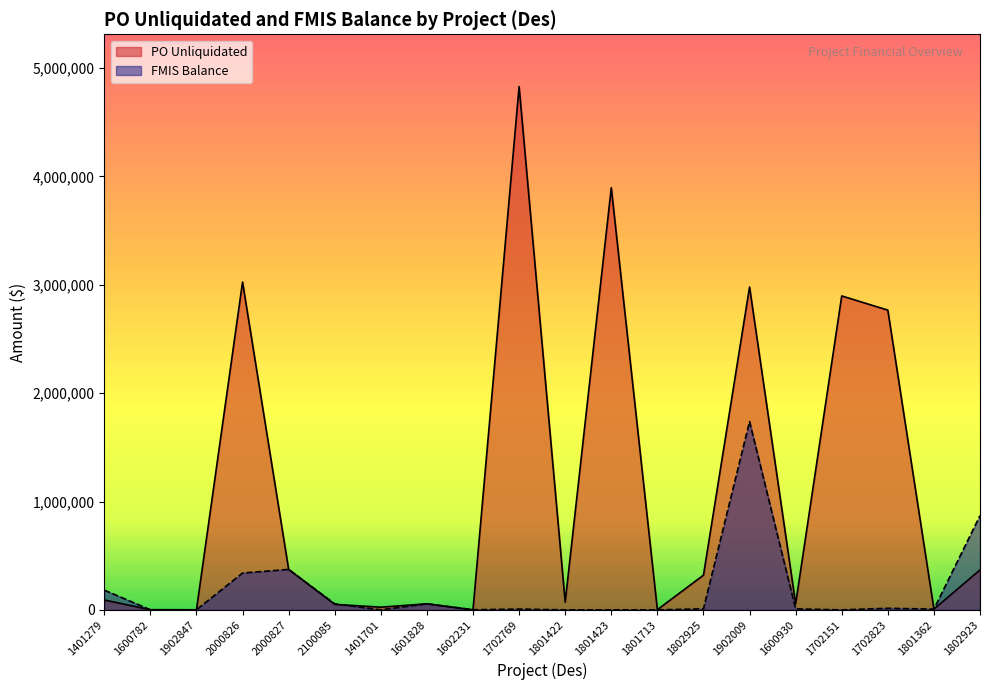

How many intersections are there between PO Unliquidated and FMIS Balance?

5